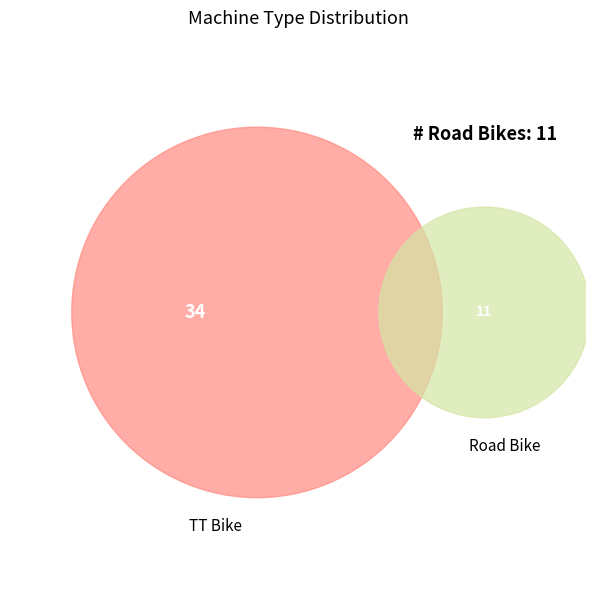

Which slice is the largest?

TT Bike